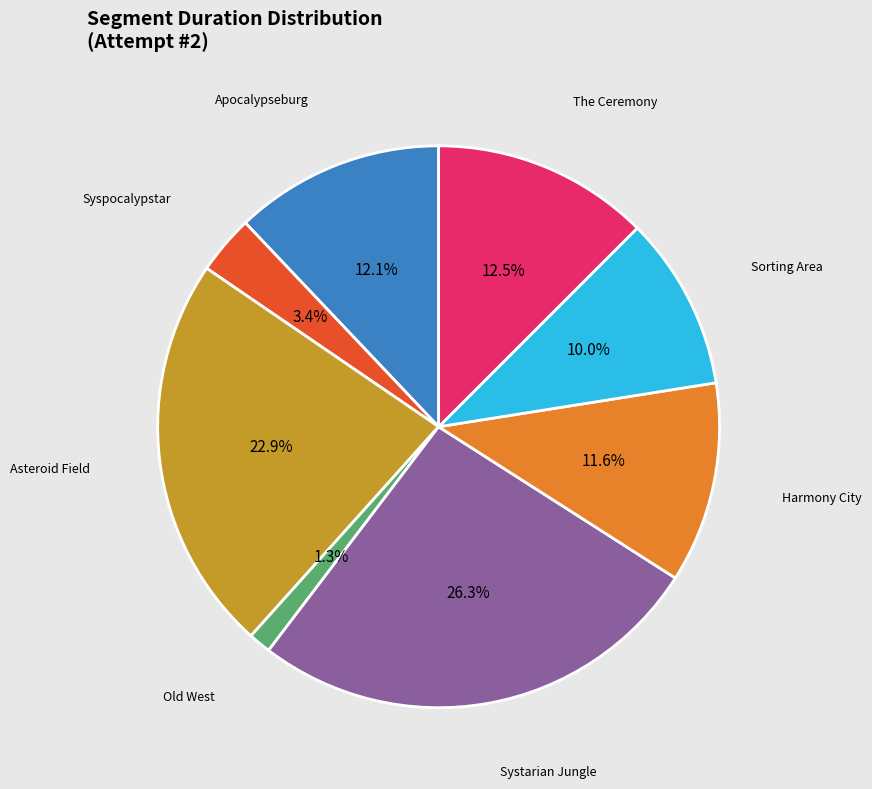

Which has a higher value, Old West or The Ceremony?

The Ceremony